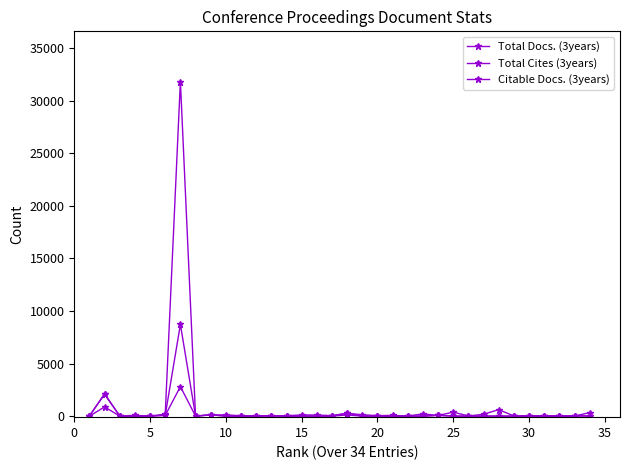

What is the highest value of the Citable Docs. (3years) series?

8719